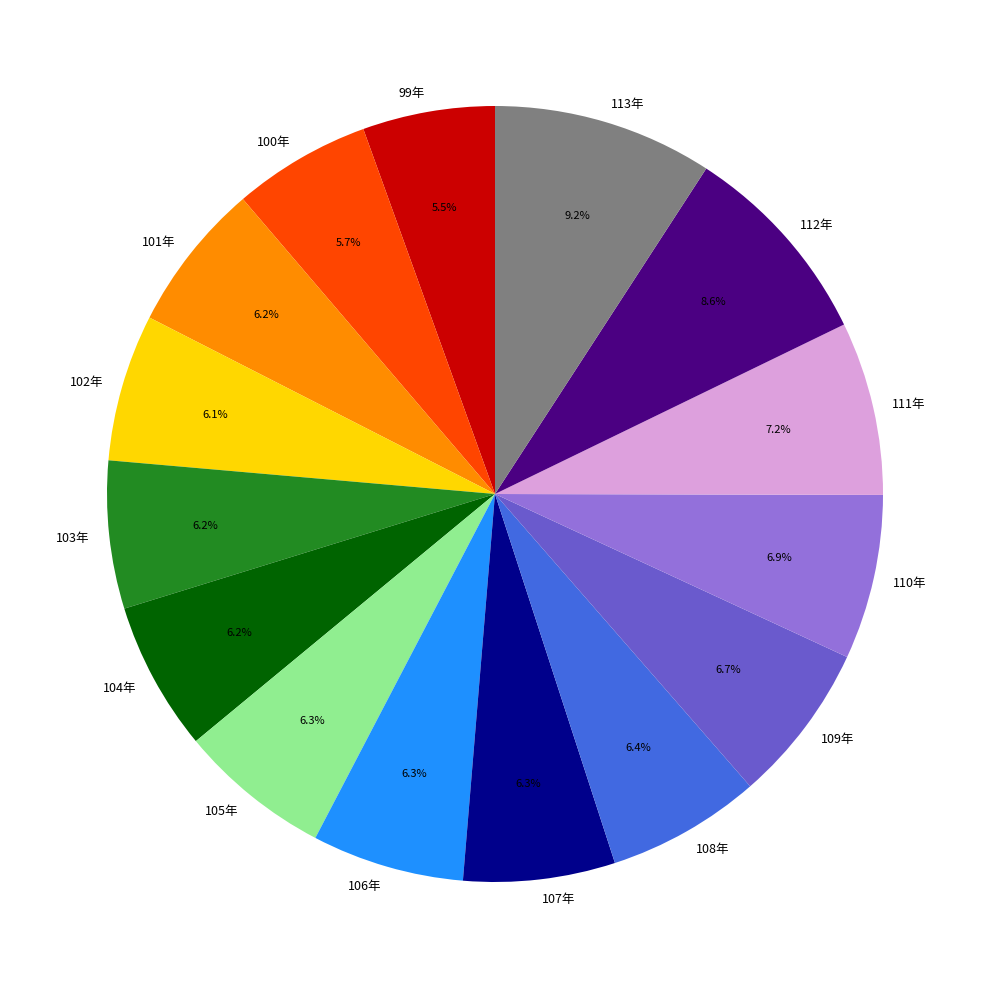

Is it true that 105年 is 14% of the pie?

False